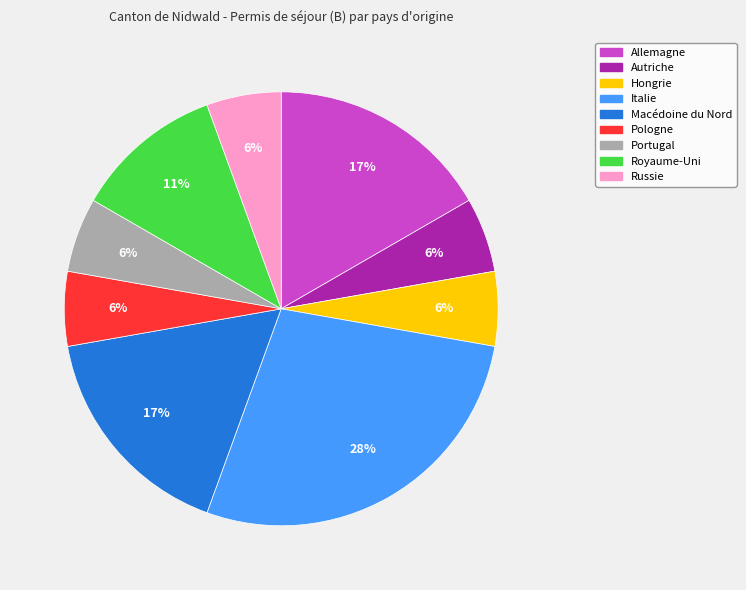

Does any single category account for the majority?

No